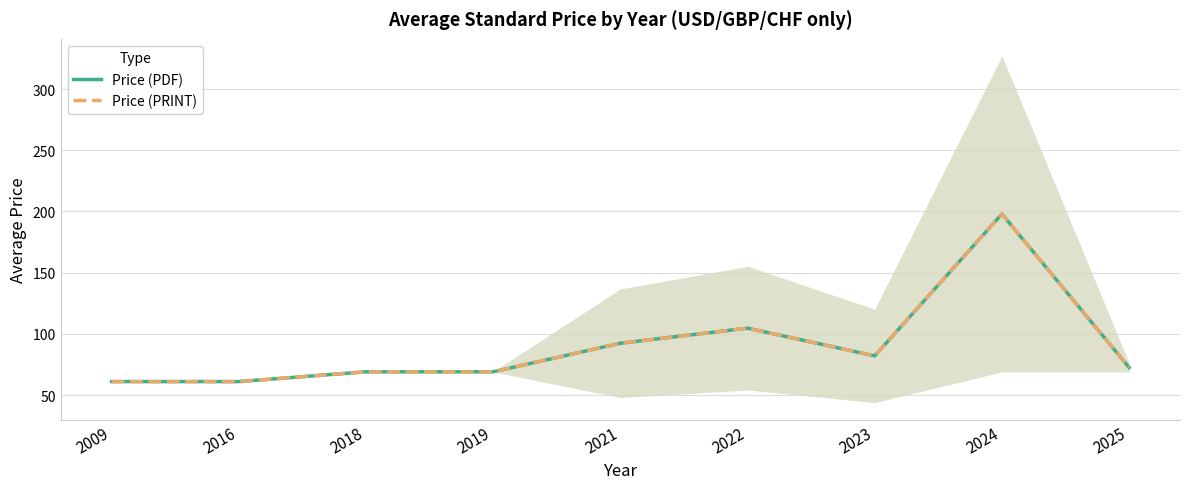

Where is the first local minimum for Price (PRINT)?

2023